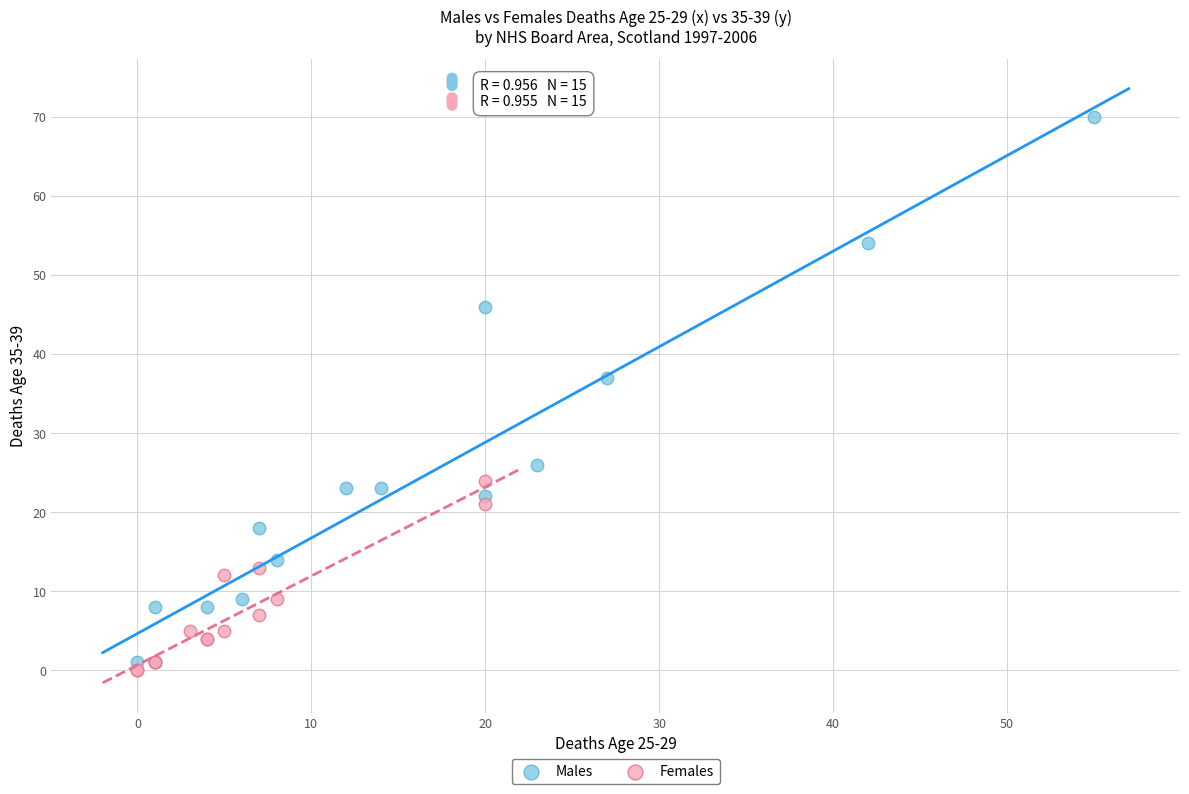

Which series contains the lowest Y value?

Females